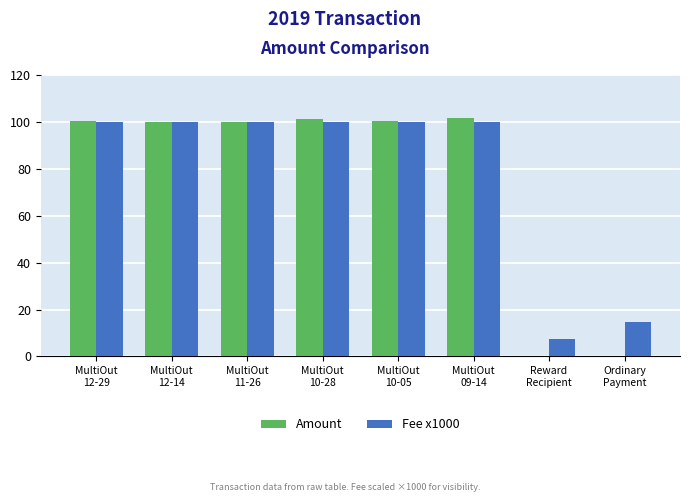

What is the maximum value shown in the chart?

101.8